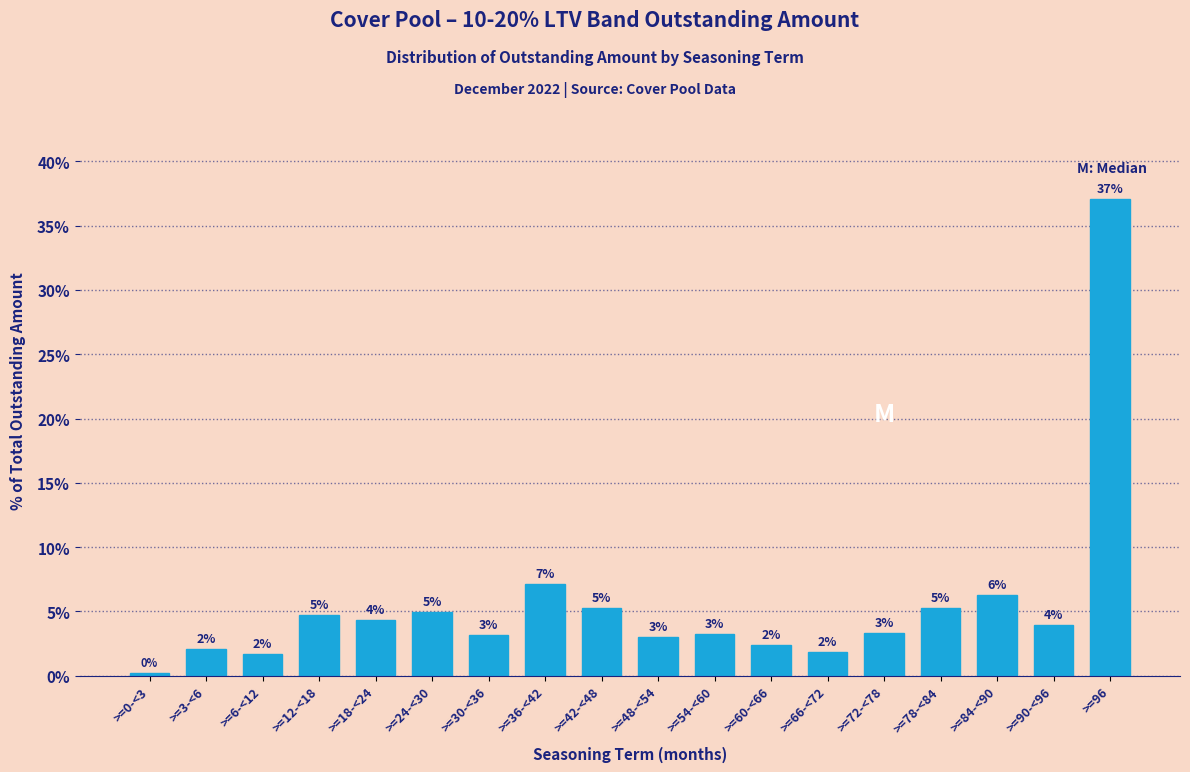

How many bars are there in total?

18